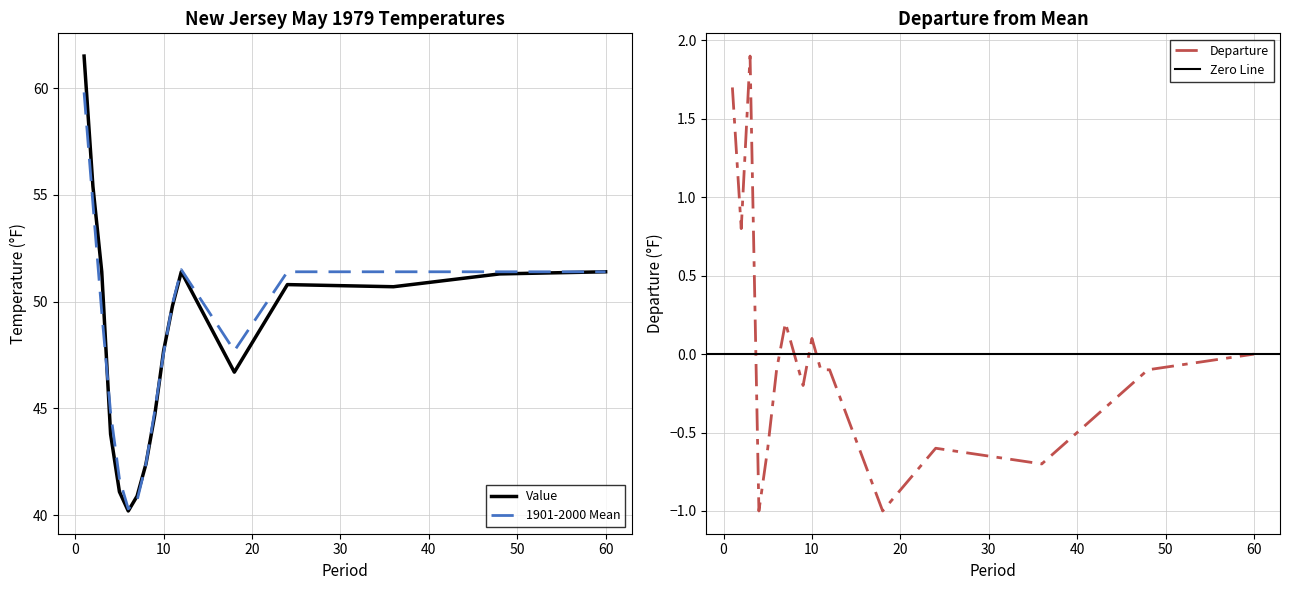

Is it true that Departure equals -0.8 at 24?

False